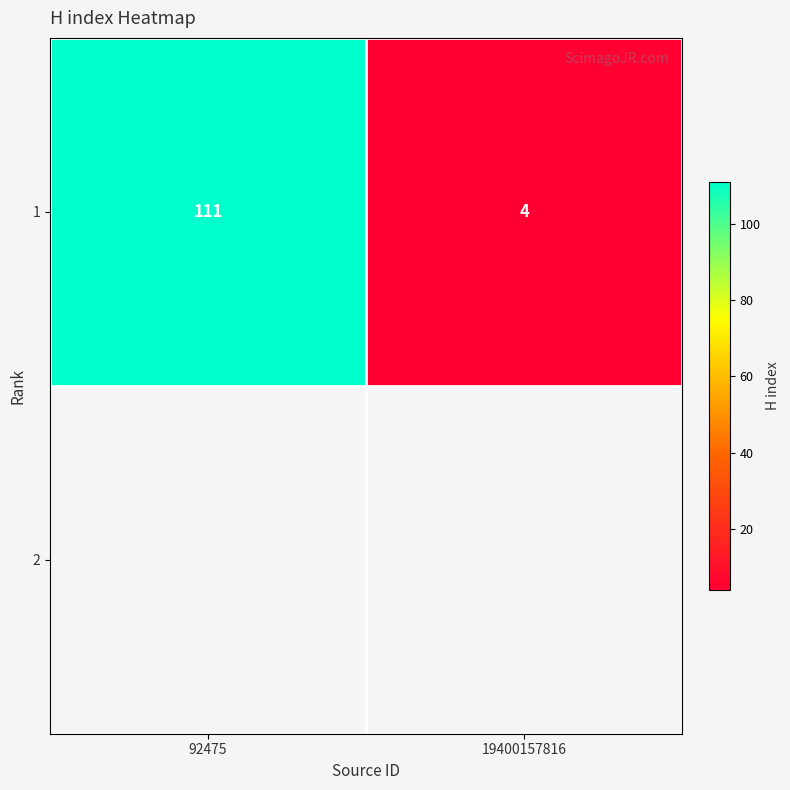

What is the sum of all values?

115